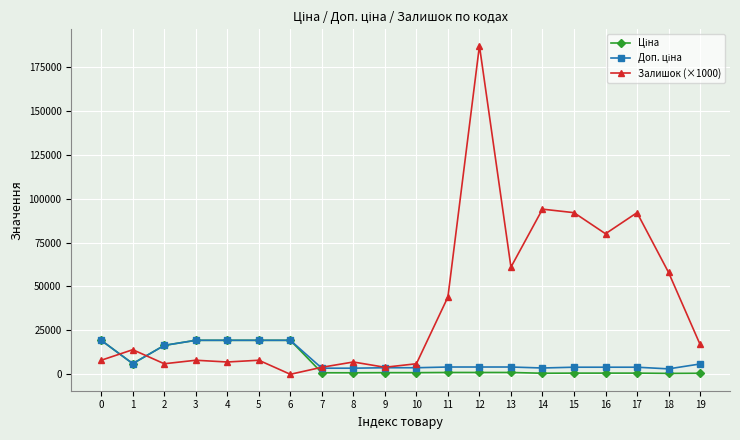

Which series has the largest total across all categories?

Залишок (×1000)